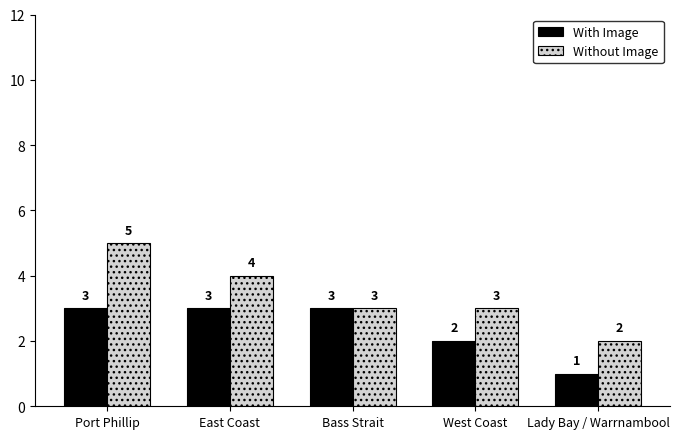

Count the With Image values in the range 2 to 3.

4